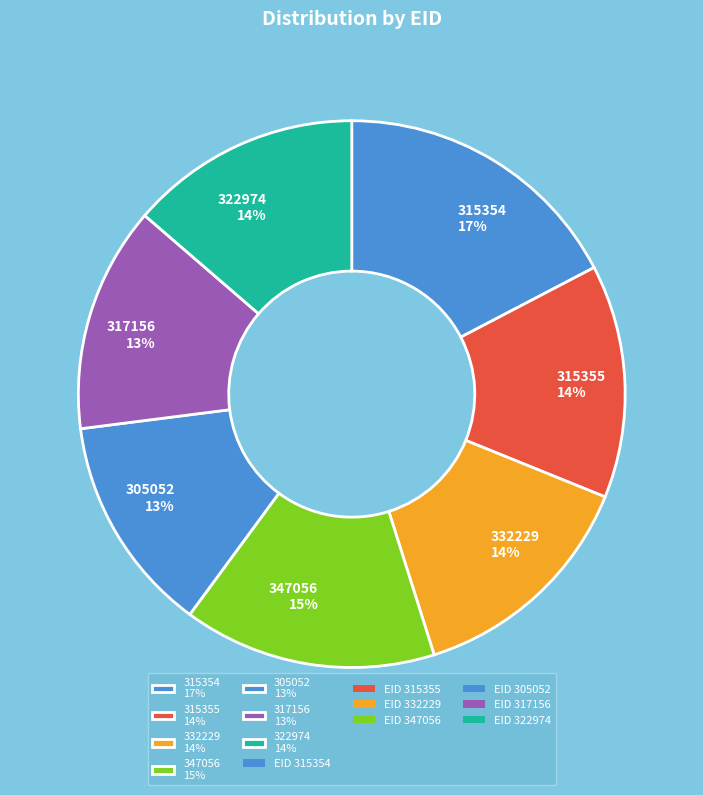

To the nearest percent, what is the average slice percentage?

14%